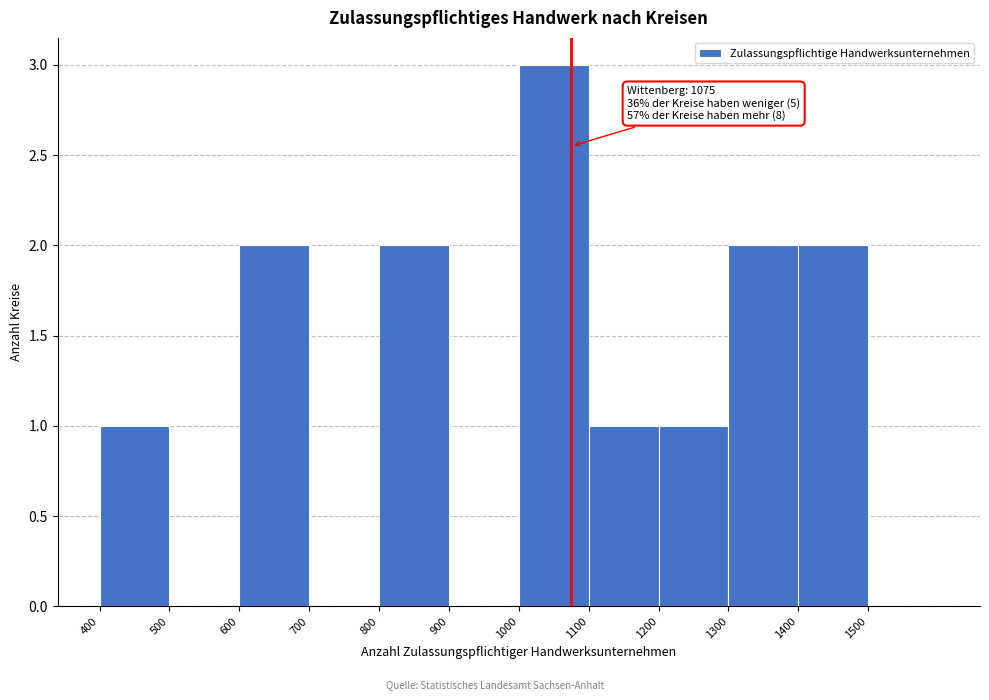

Which range on the x-axis has the tallest bar?

1000 to 1100